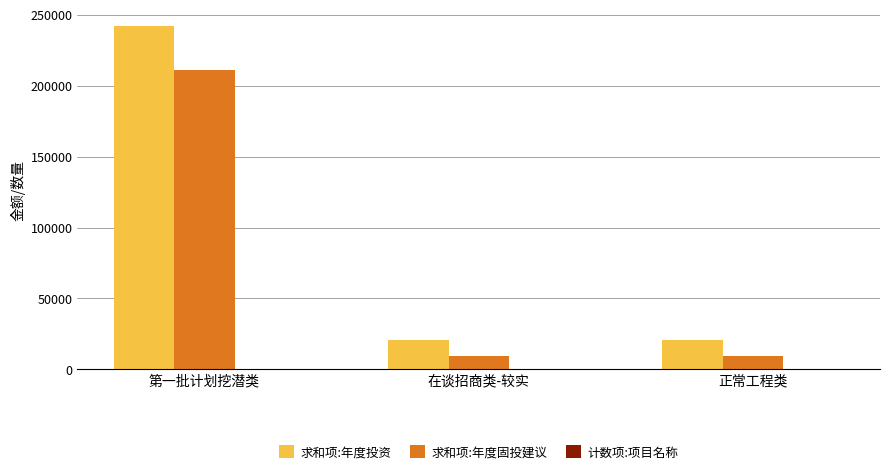

The value of 求和项:年度固投建议 at 第一批计划挖潜类 is 368400. True or false?

False